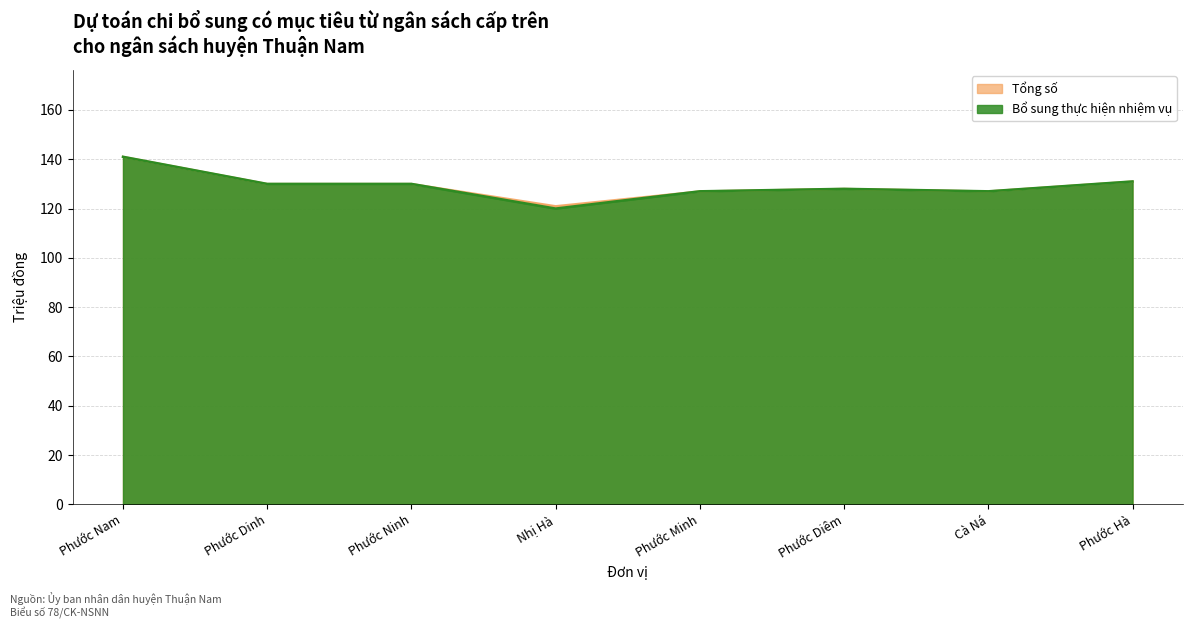

Reading right to left, transcribe all the data shown in this chart.

Tổng số: Phước Hà=131	Cà Ná=127	Phước Diêm=128	Phước Minh=127	Nhị Hà=121	Phước Ninh=130	Phước Dinh=130	Phước Nam=141
Bổ sung thực hiện nhiệm vụ: Phước Hà=131	Cà Ná=127	Phước Diêm=128	Phước Minh=127	Nhị Hà=120	Phước Ninh=130	Phước Dinh=130	Phước Nam=141